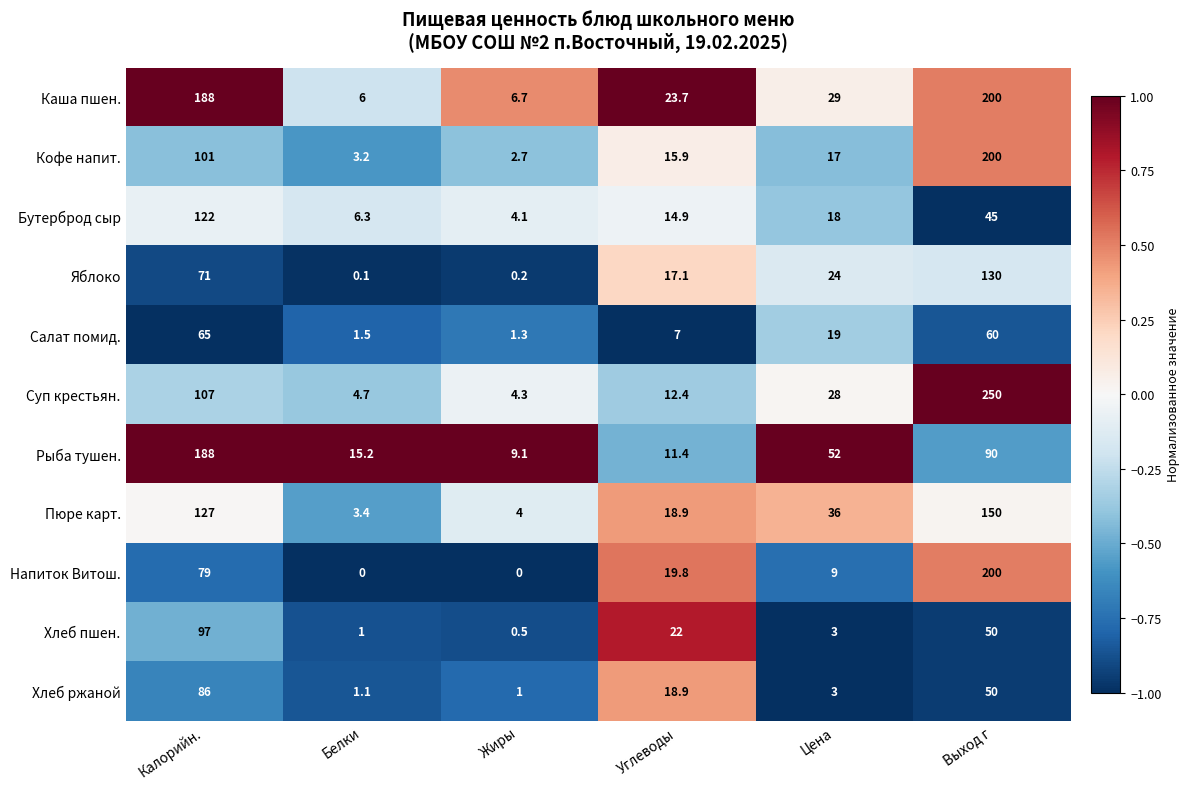

What is the difference between the highest and lowest values at Белки?

15.2